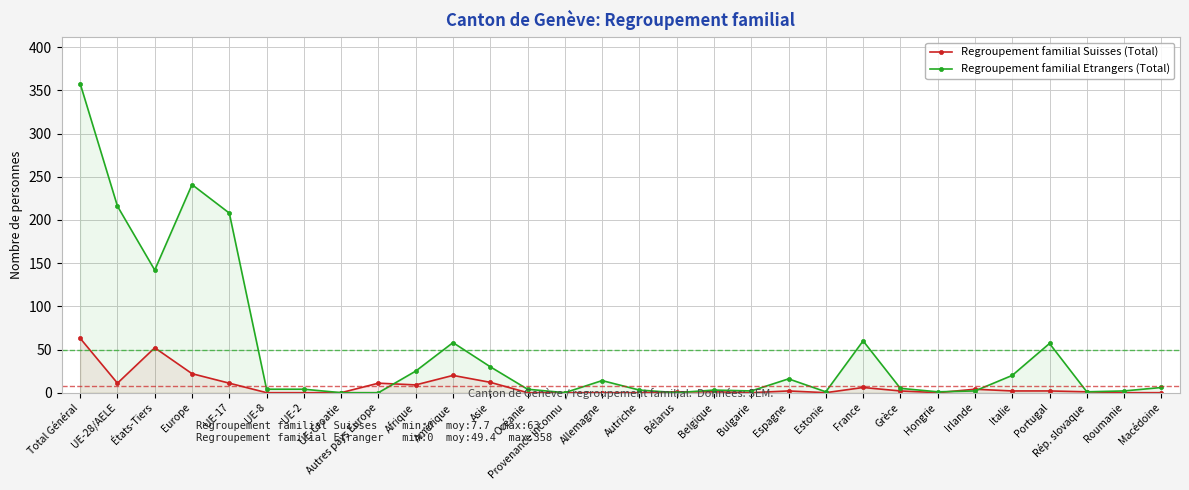

What is the sum of the Regroupement familial Suisses (Total) values at Belgique and Irlande?

5